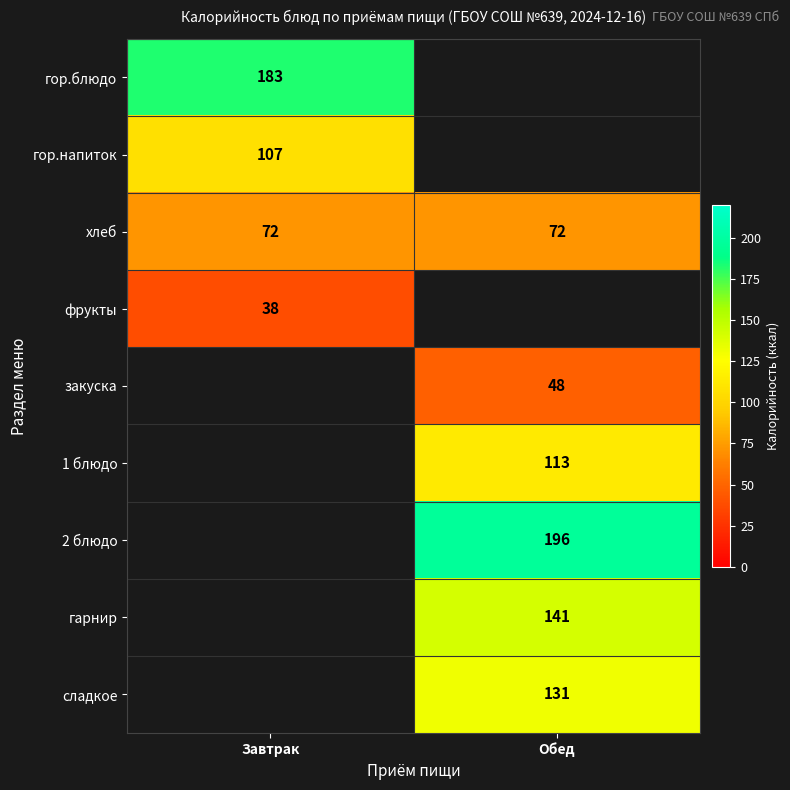

The value of фрукты at Завтрак is 55. True or false?

False